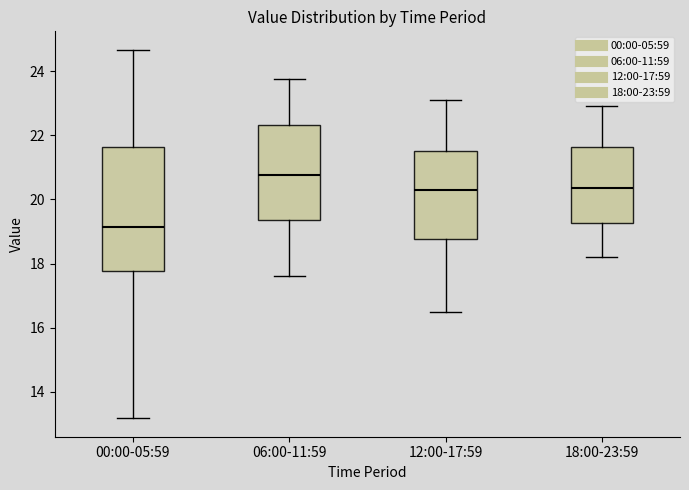

Where does the lower whisker of the box for 06:00-11:59 end on the y-axis? The values are not printed on the chart, so give them approximately, as read against the axis.

17.6